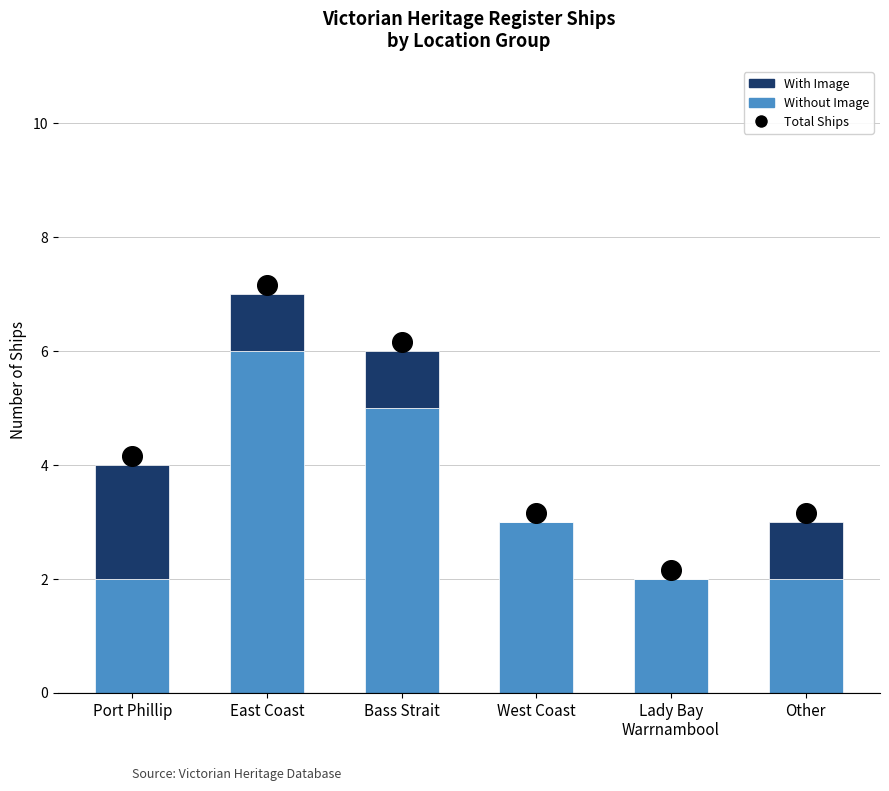

Which series contains the highest Y value?

Without Image